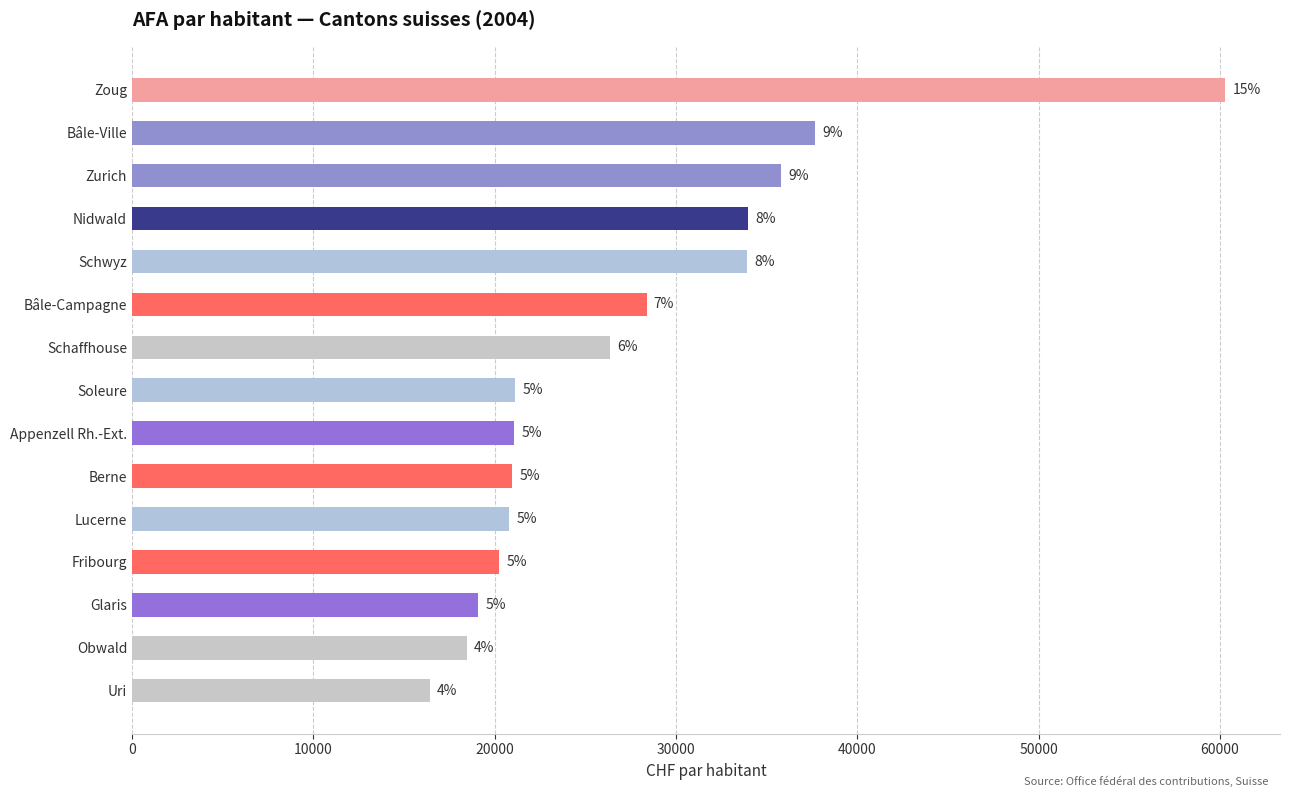

Does the chart contain any negative values?

No